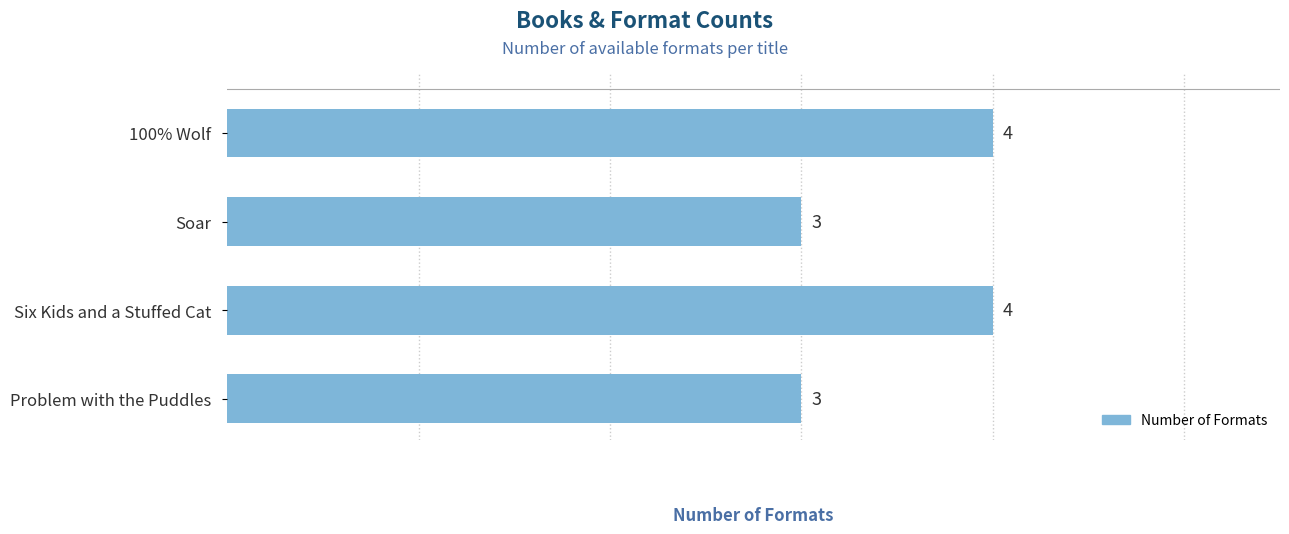

The chart shows a value of 3 at Problem with the Puddles. True or false?

True